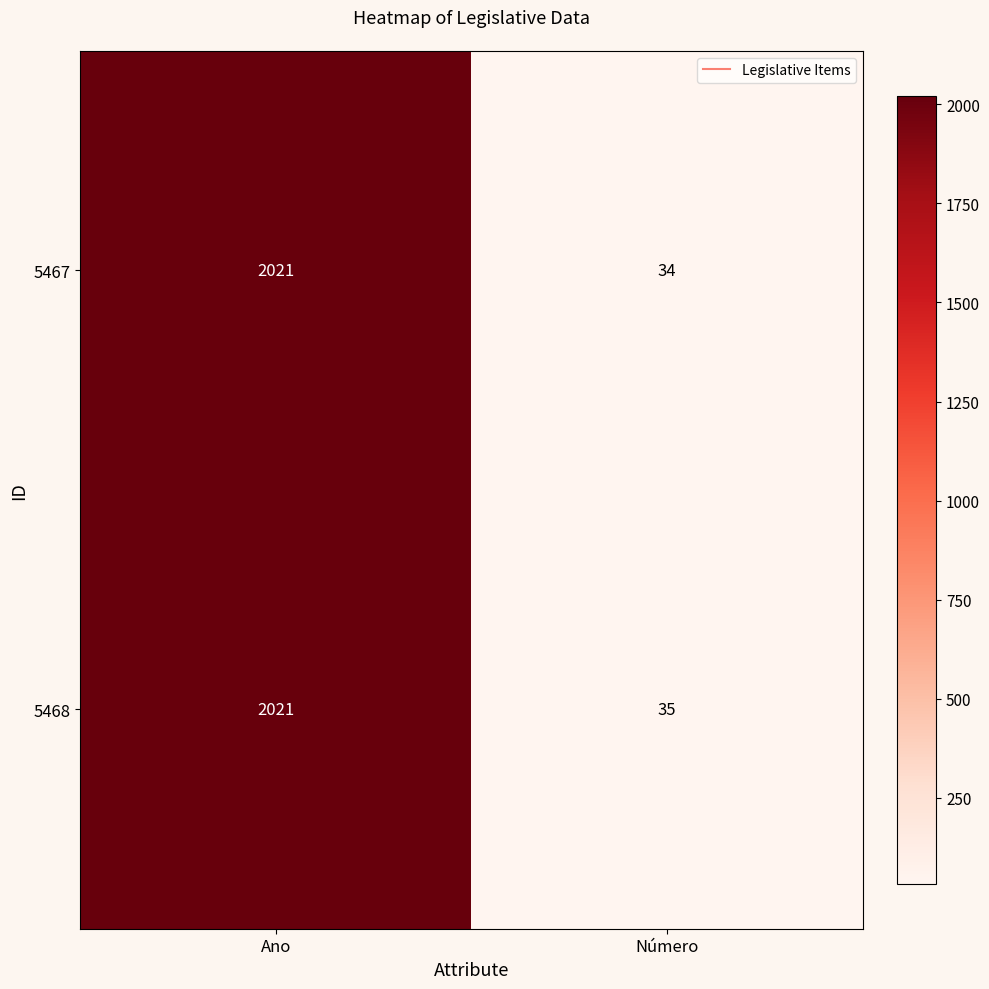

What is the difference between the 5468 values at Número and Ano?

1986